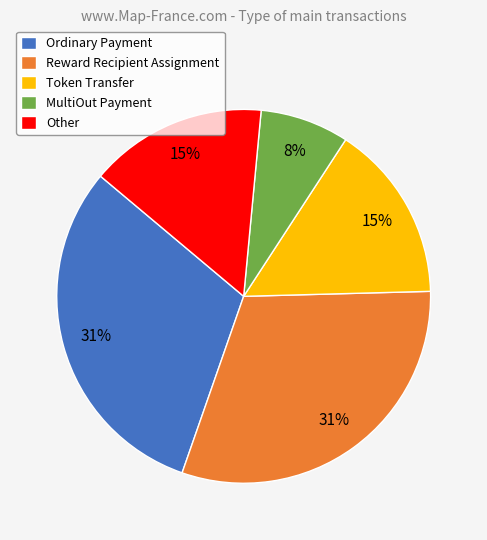

Combined, do Other and Token Transfer account for over 50%?

No